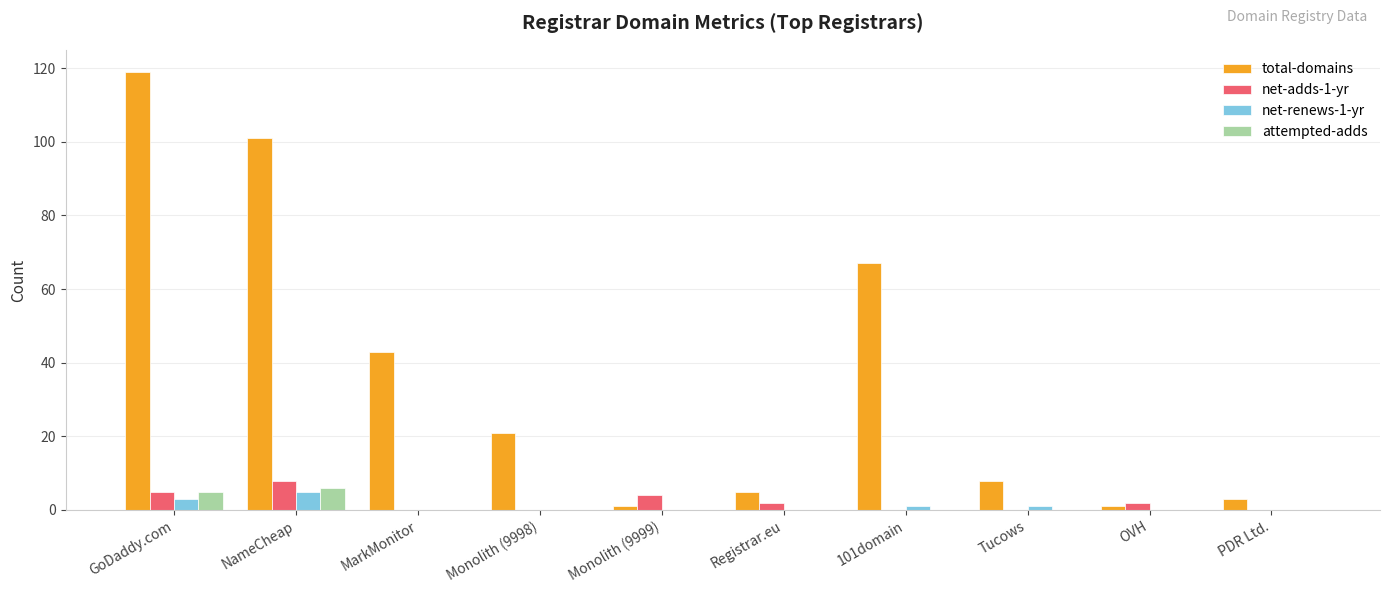

The total-domains series shows 21 at Monolith (9998). True or false?

True